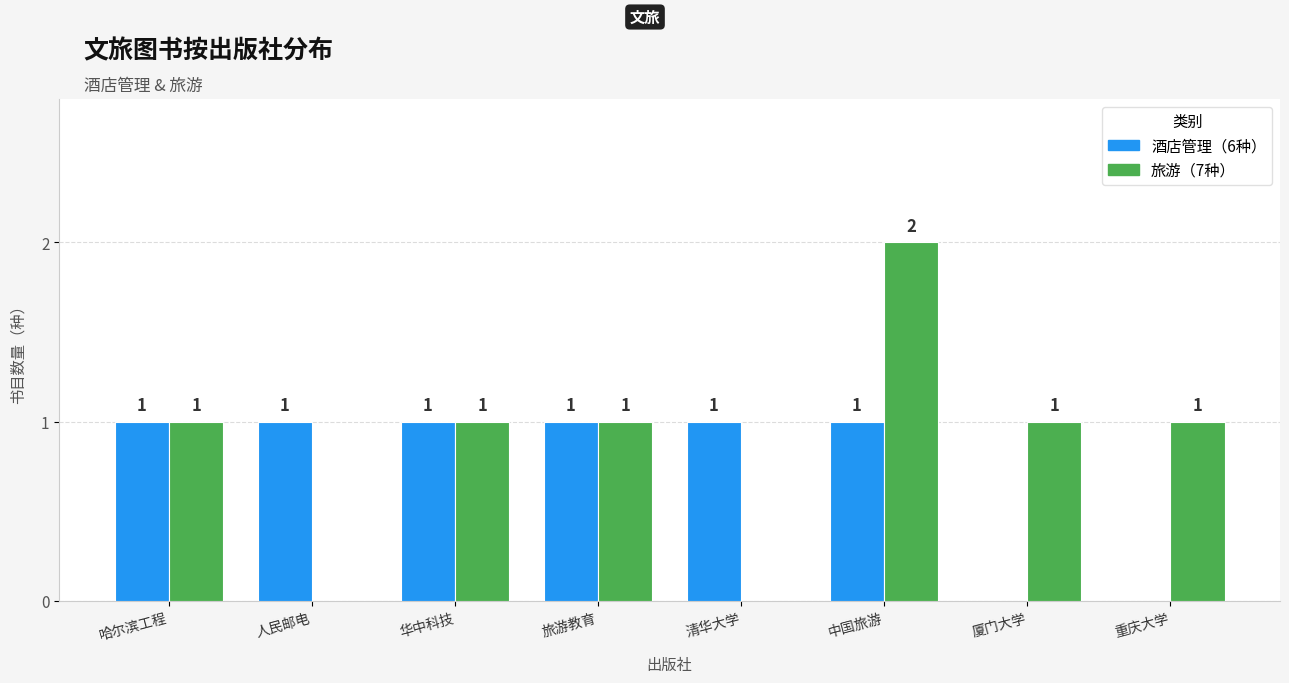

Which label corresponds to the largest value in the chart?

中国旅游